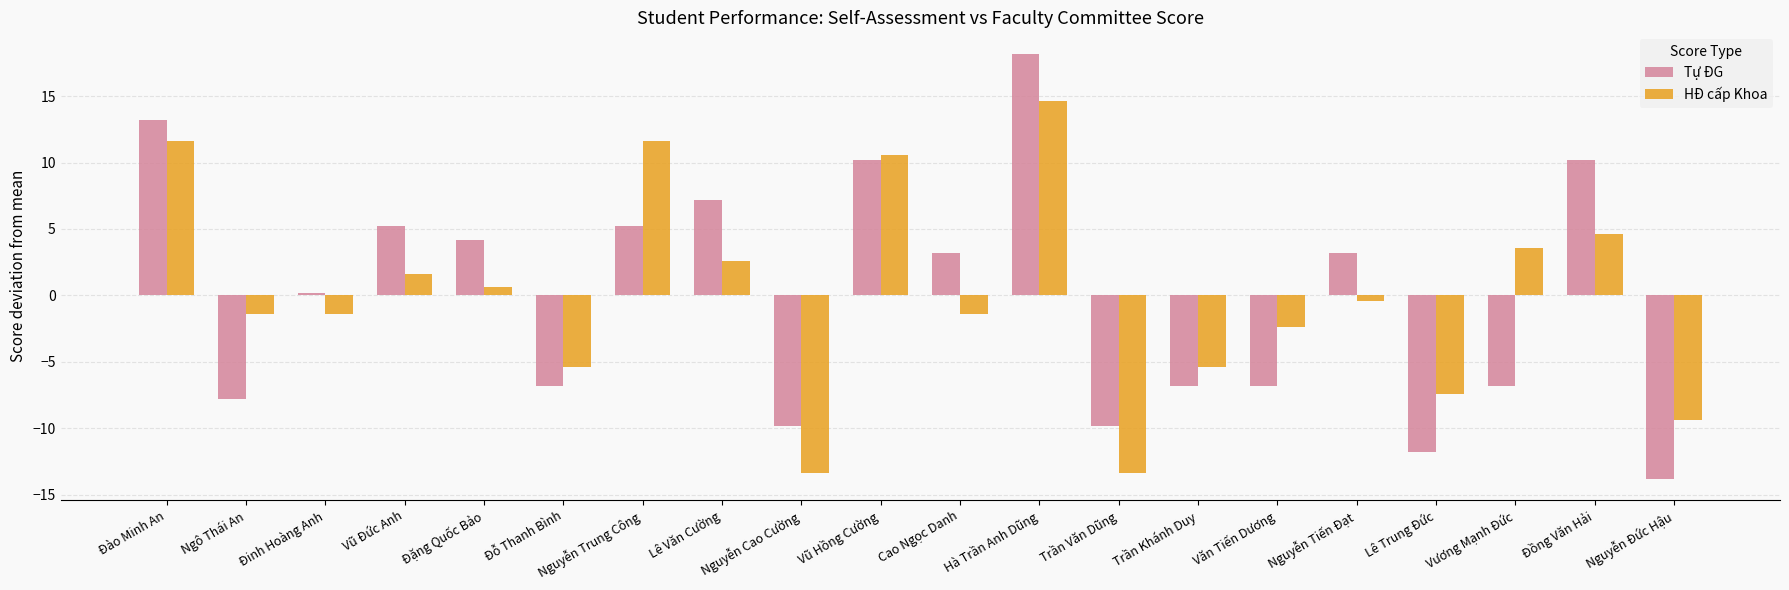

What is the value of the Tự ĐG bar at the 4th from the left?

5.2